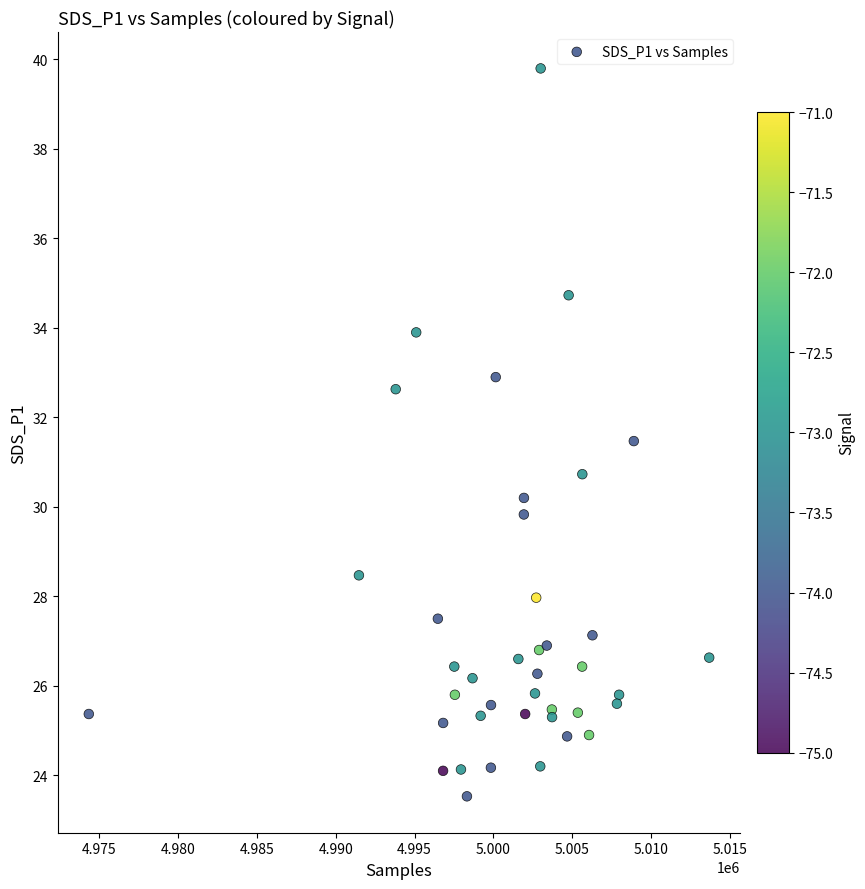

What Y value in the scatter plot is closest to 31?

30.7